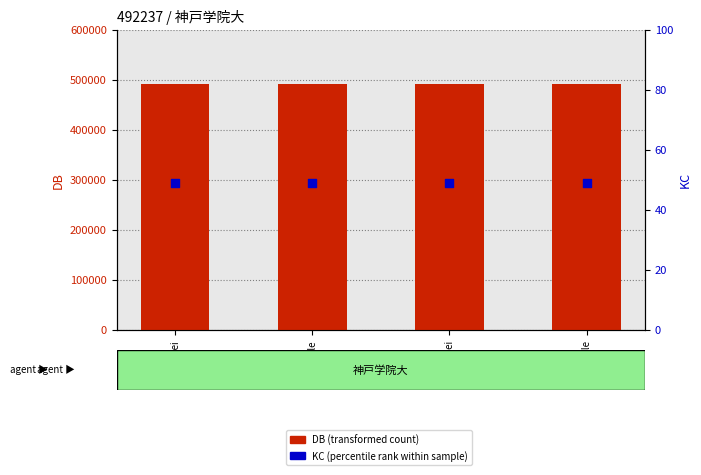

Which series contains the lowest Y value?

KC (percentile rank within sample)